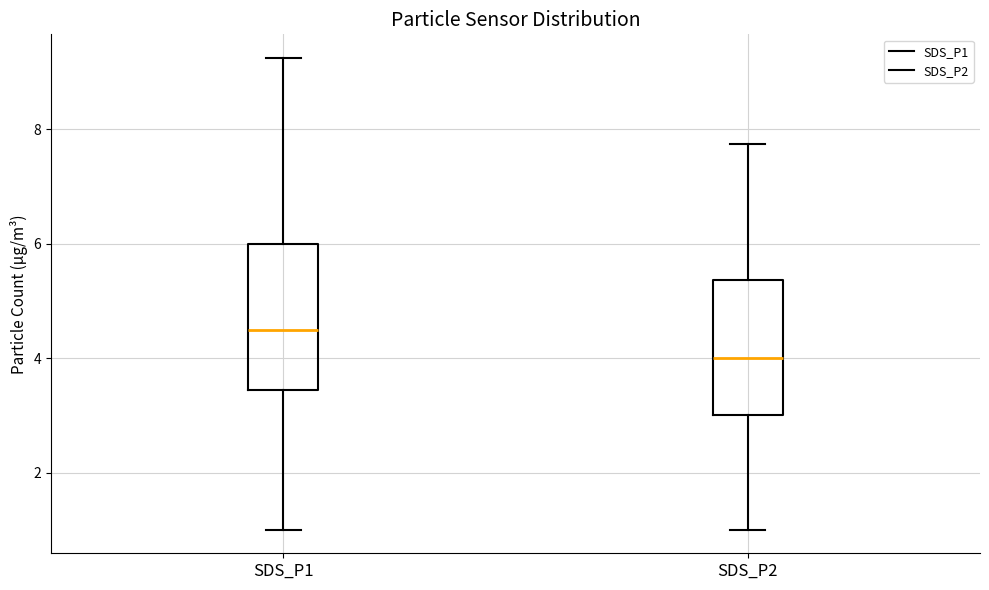

Where is the upper edge of the box for SDS_P2 on the y-axis? The values are not printed on the chart, so give them approximately, as read against the axis.

5.4